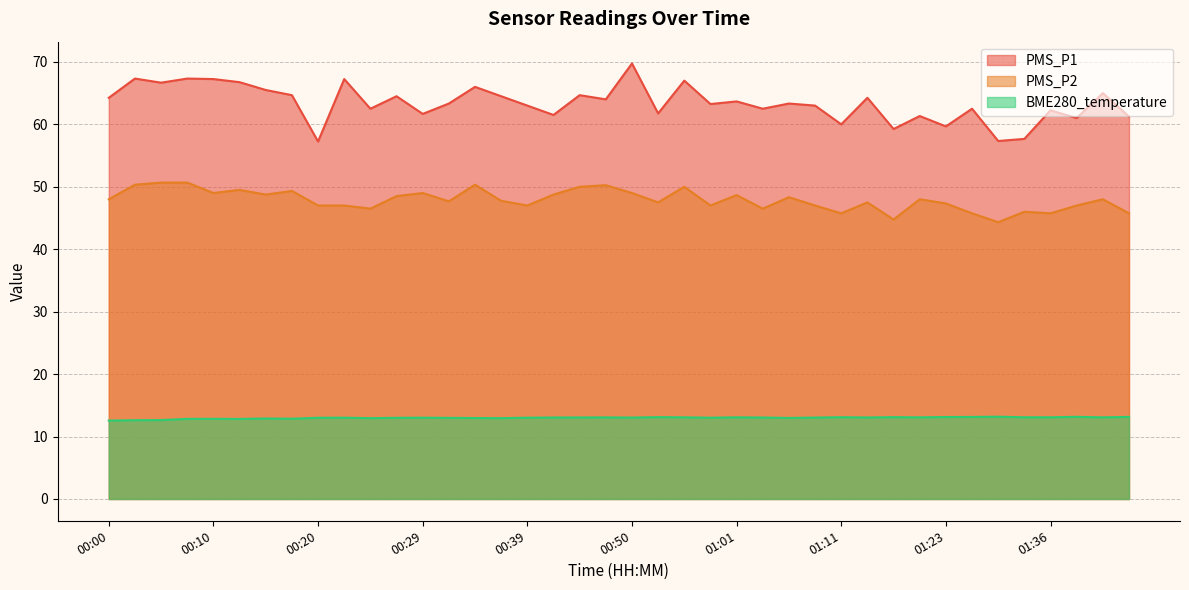

Which label corresponds to the smallest value in the chart?

00:00